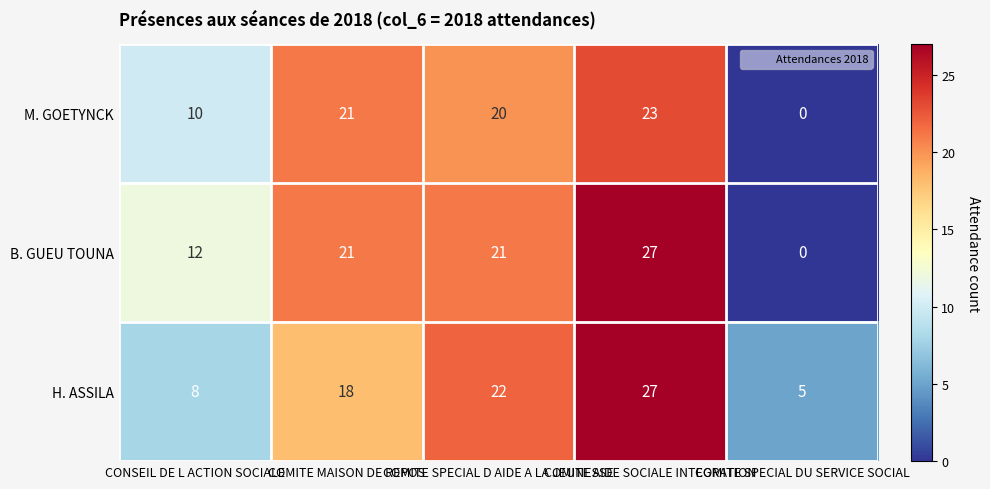

Count the number of categories in the chart.

5